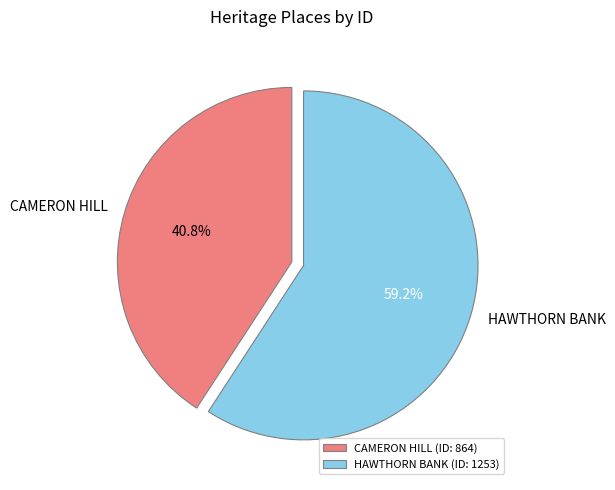

Combined, what portion of the pie is CAMERON HILL and HAWTHORN BANK?

100.0%